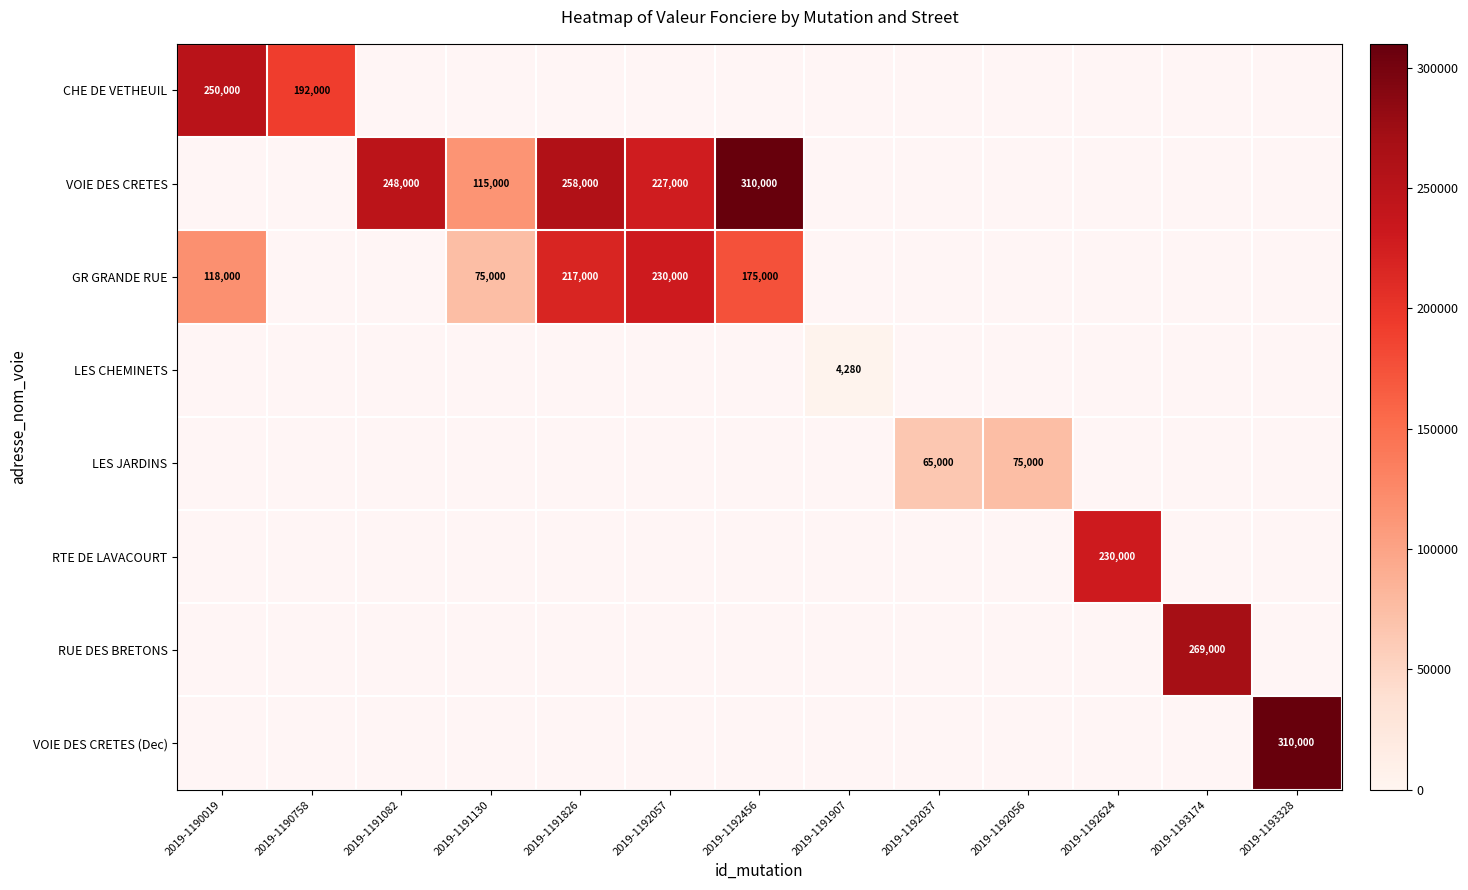

Is the value of GR GRANDE RUE at 2019-1191130 greater than the value of VOIE DES CRETES at 2019-1191082?

No